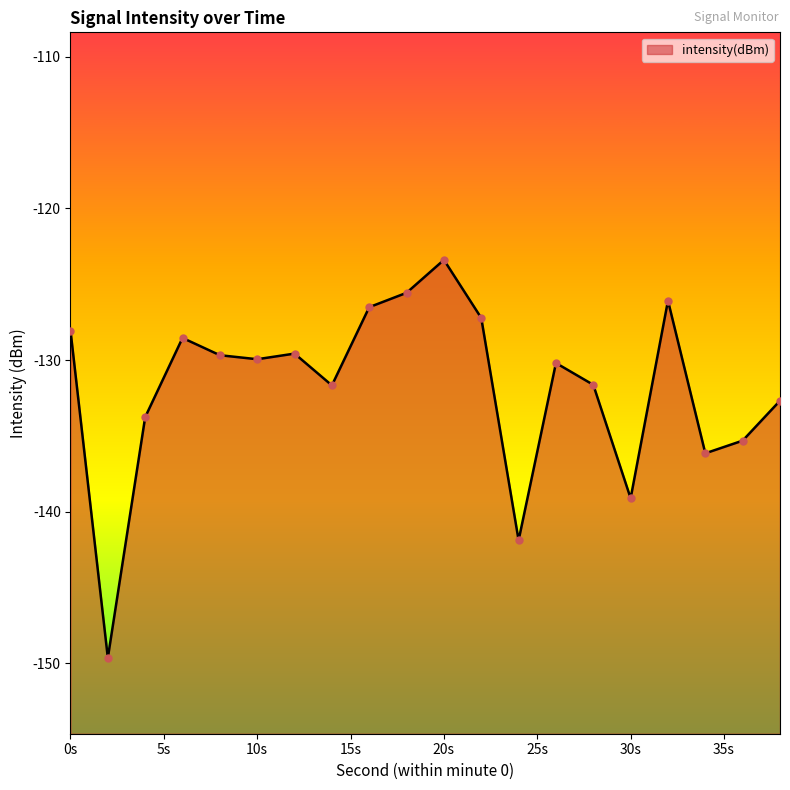

Which has a higher value, 16 or 22?

16